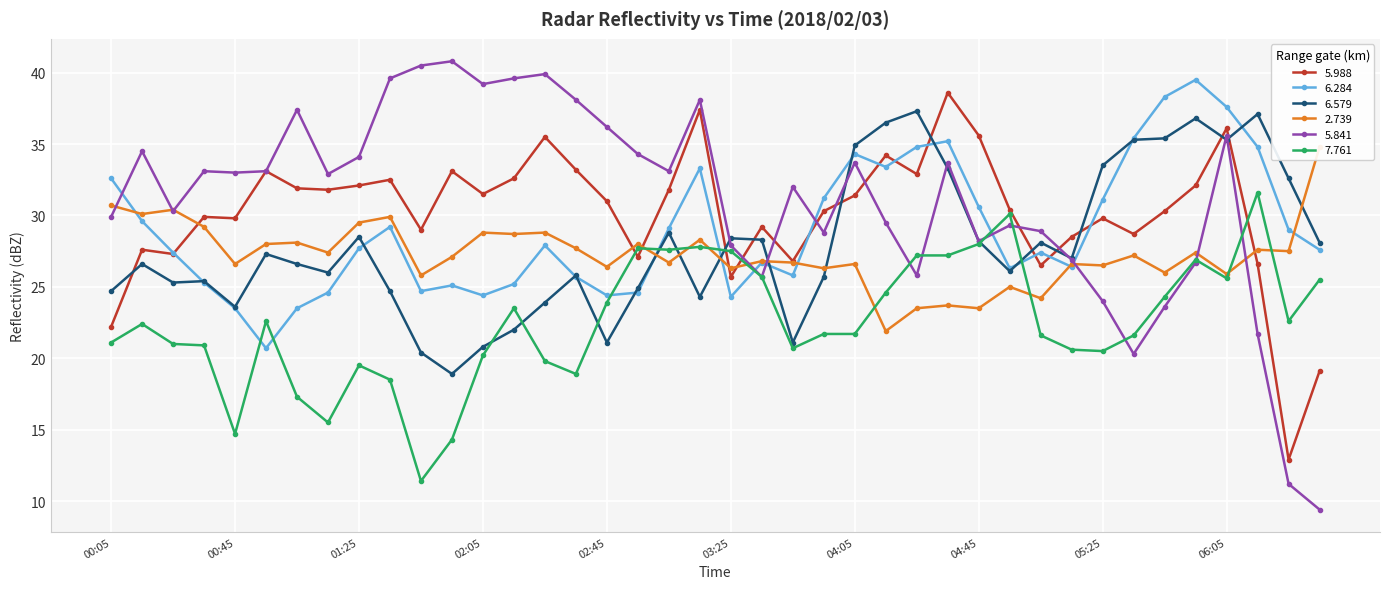

True or false: 2.739 has more than 1 points higher than both neighbors.

True